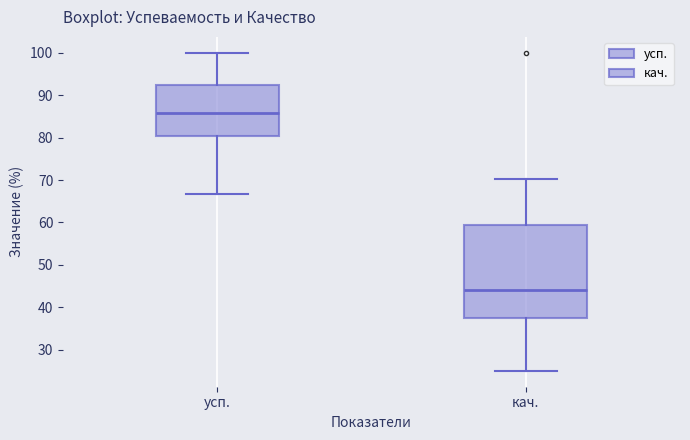

Which box is the tallest, from its lower edge to its upper edge?

кач.